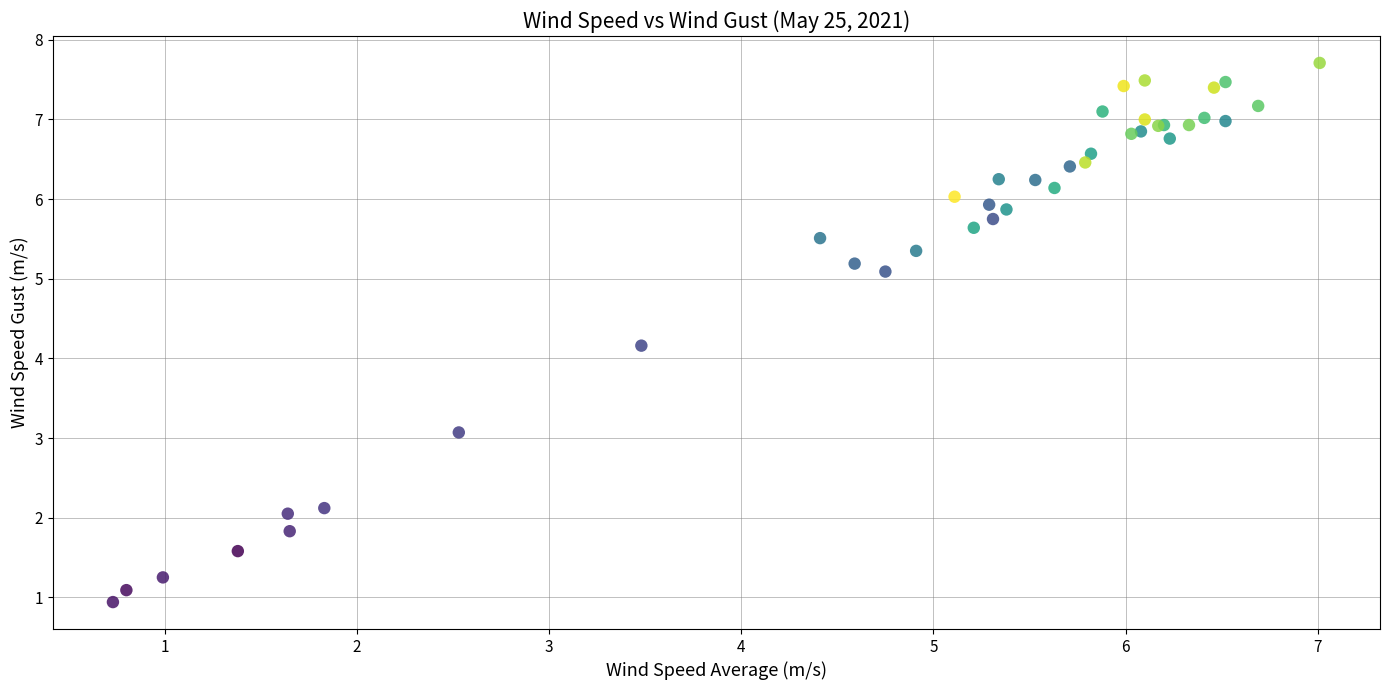

What Y value in the scatter plot is closest to 4?

4.2